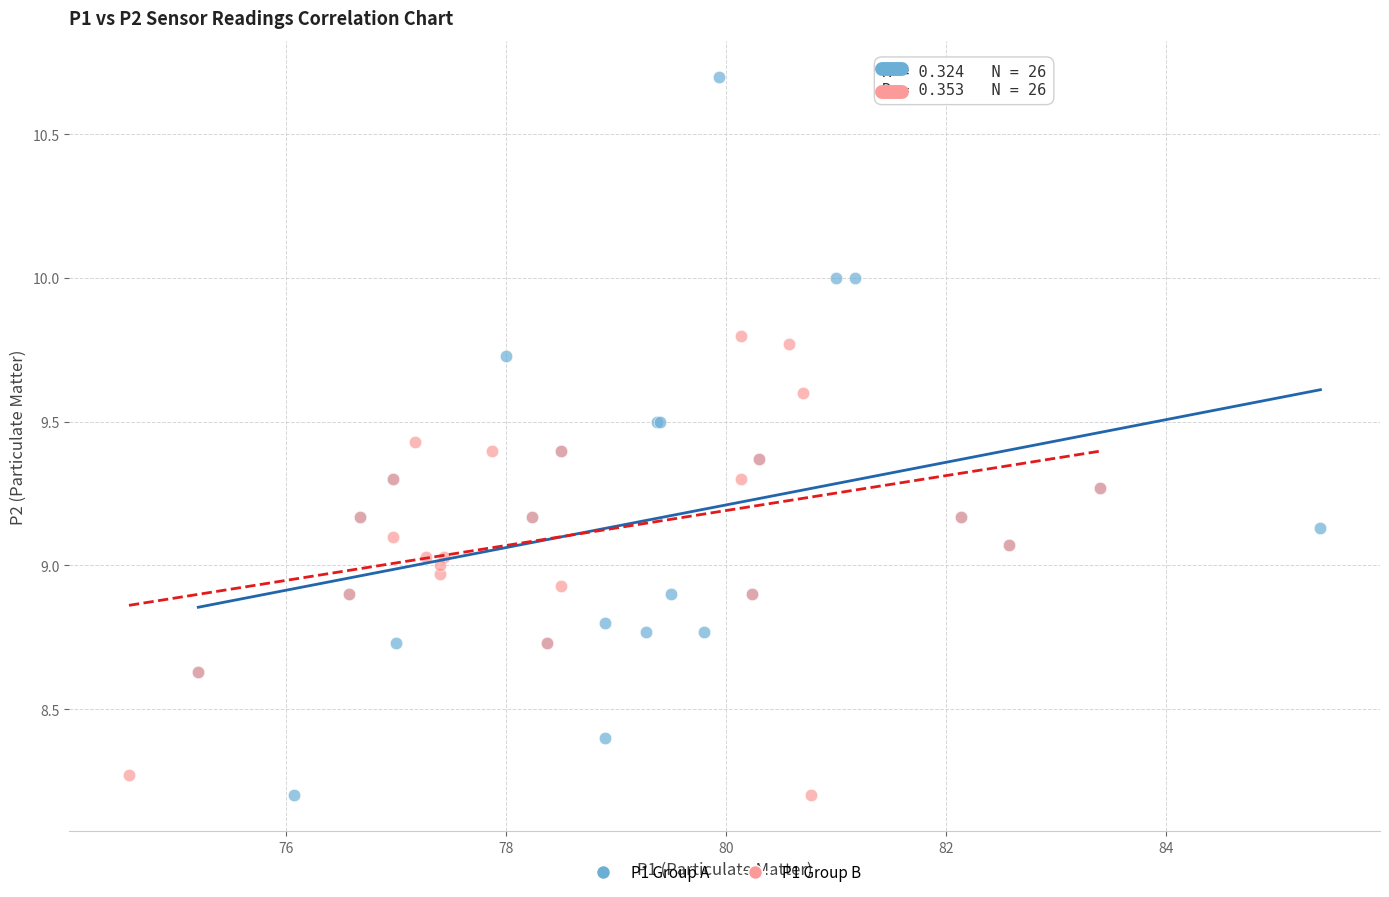

Which series reaches the maximum Y coordinate?

P1 Group A